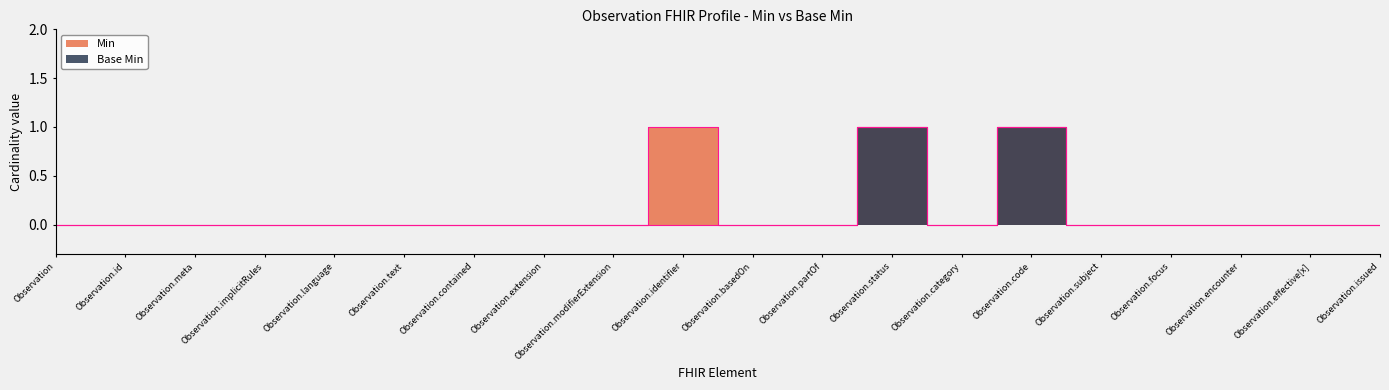

How many interior local valleys does the Min series have?

1